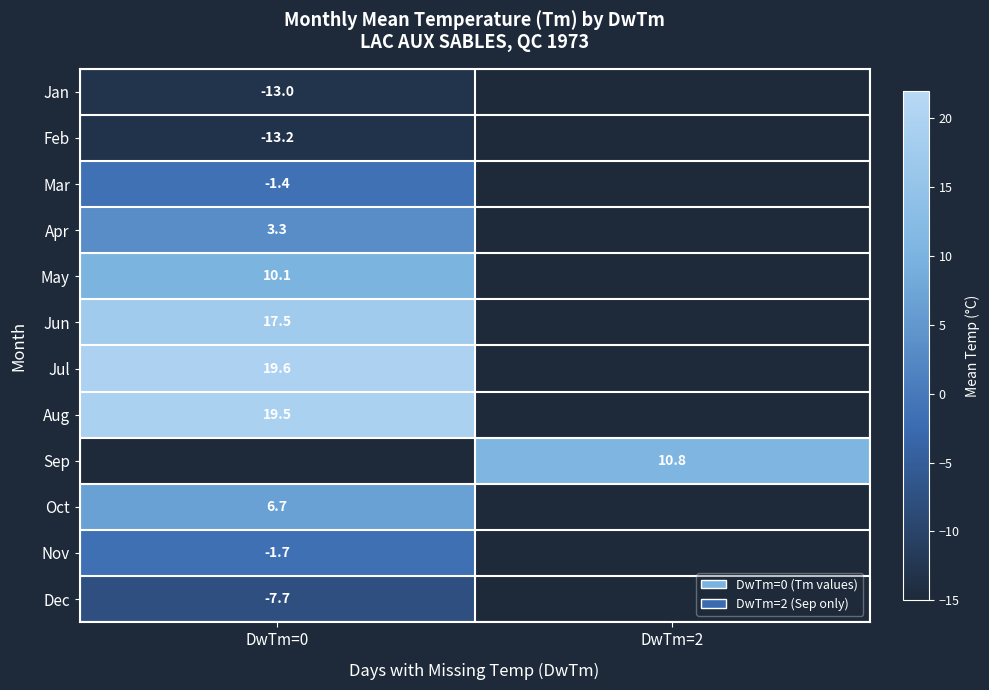

The value of Mar at DwTm=0 is -2.0. True or false?

False